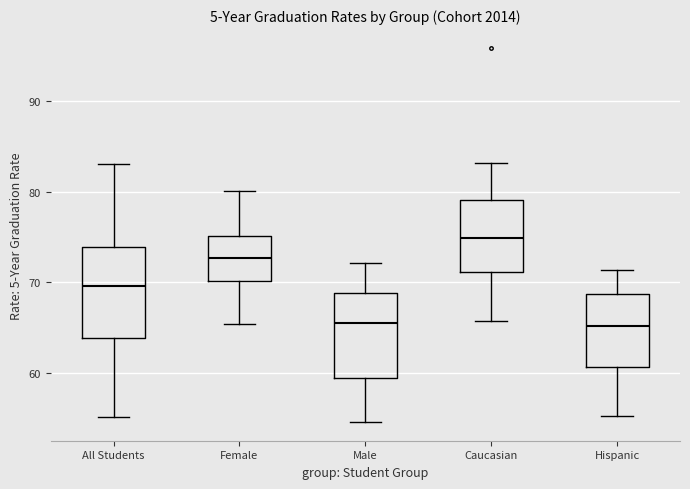

Reading left to right, read every box against the y-axis: the position of its median line, the range the box covers, and the ends of its whiskers. The values are not printed on the chart, so give them approximately, as read against the axis.

All Students: median 70, box 64 to 74, whiskers 55 to 83
Female: median 73, box 70 to 75, whiskers 65 to 80
Male: median 66, box 59 to 69, whiskers 55 to 72
Caucasian: median 75, box 71 to 79, whiskers 66 to 83
Hispanic: median 65, box 61 to 69, whiskers 55 to 71